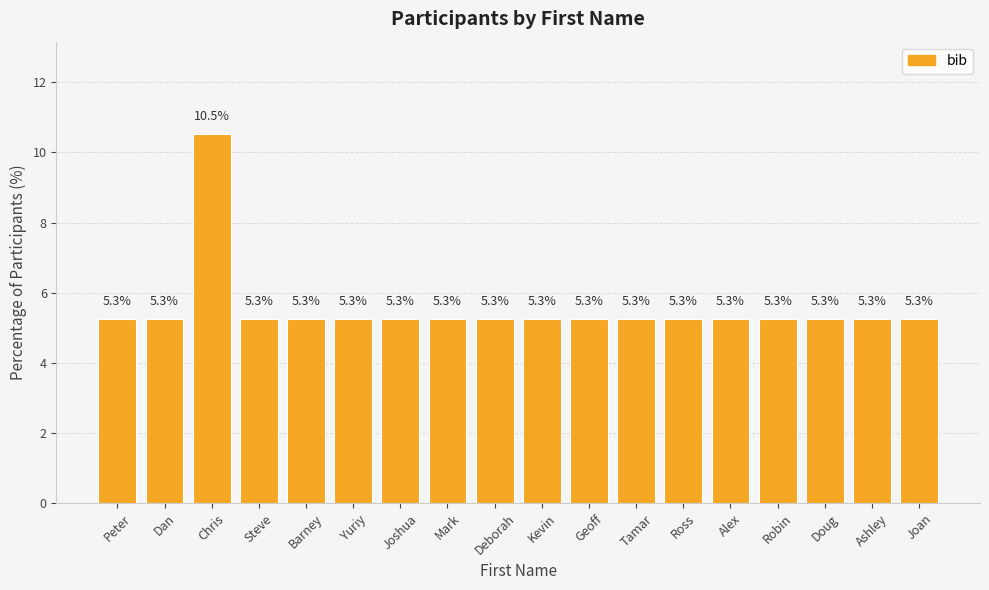

What is the greatest value displayed?

10.5